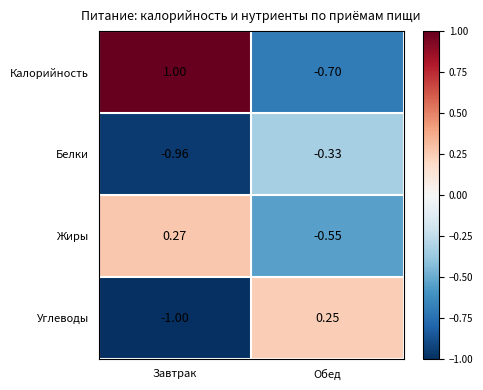

Which series has the largest total across all categories?

Калорийность